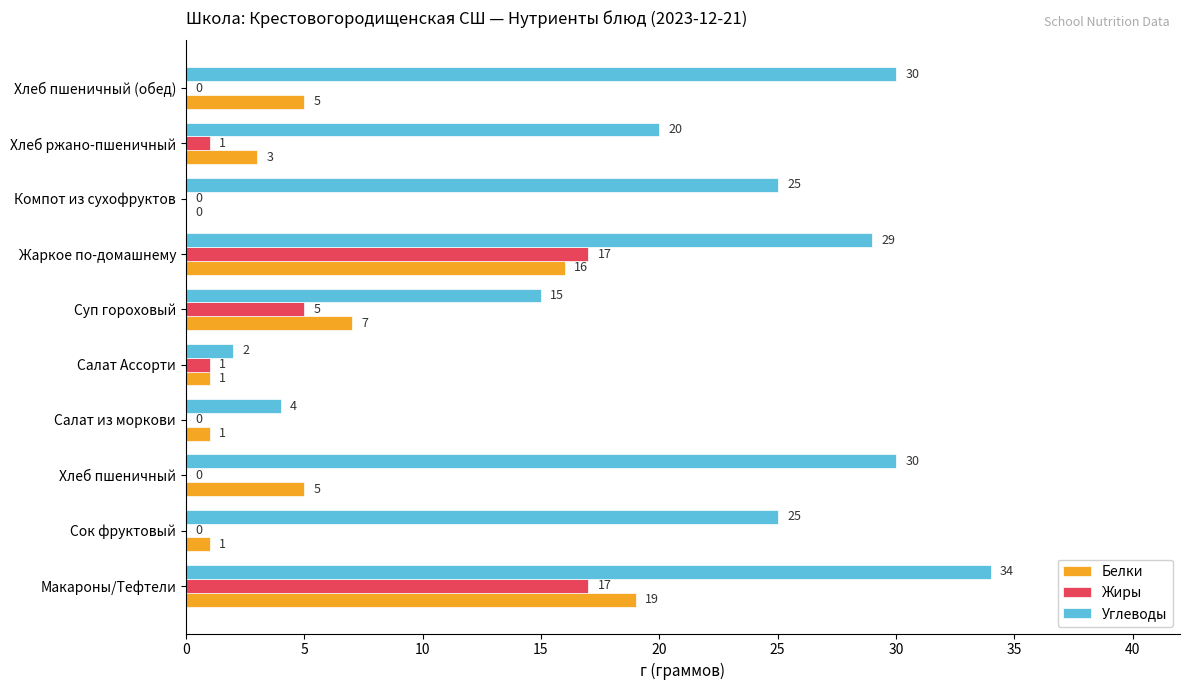

What is the maximum value for Жиры?

17